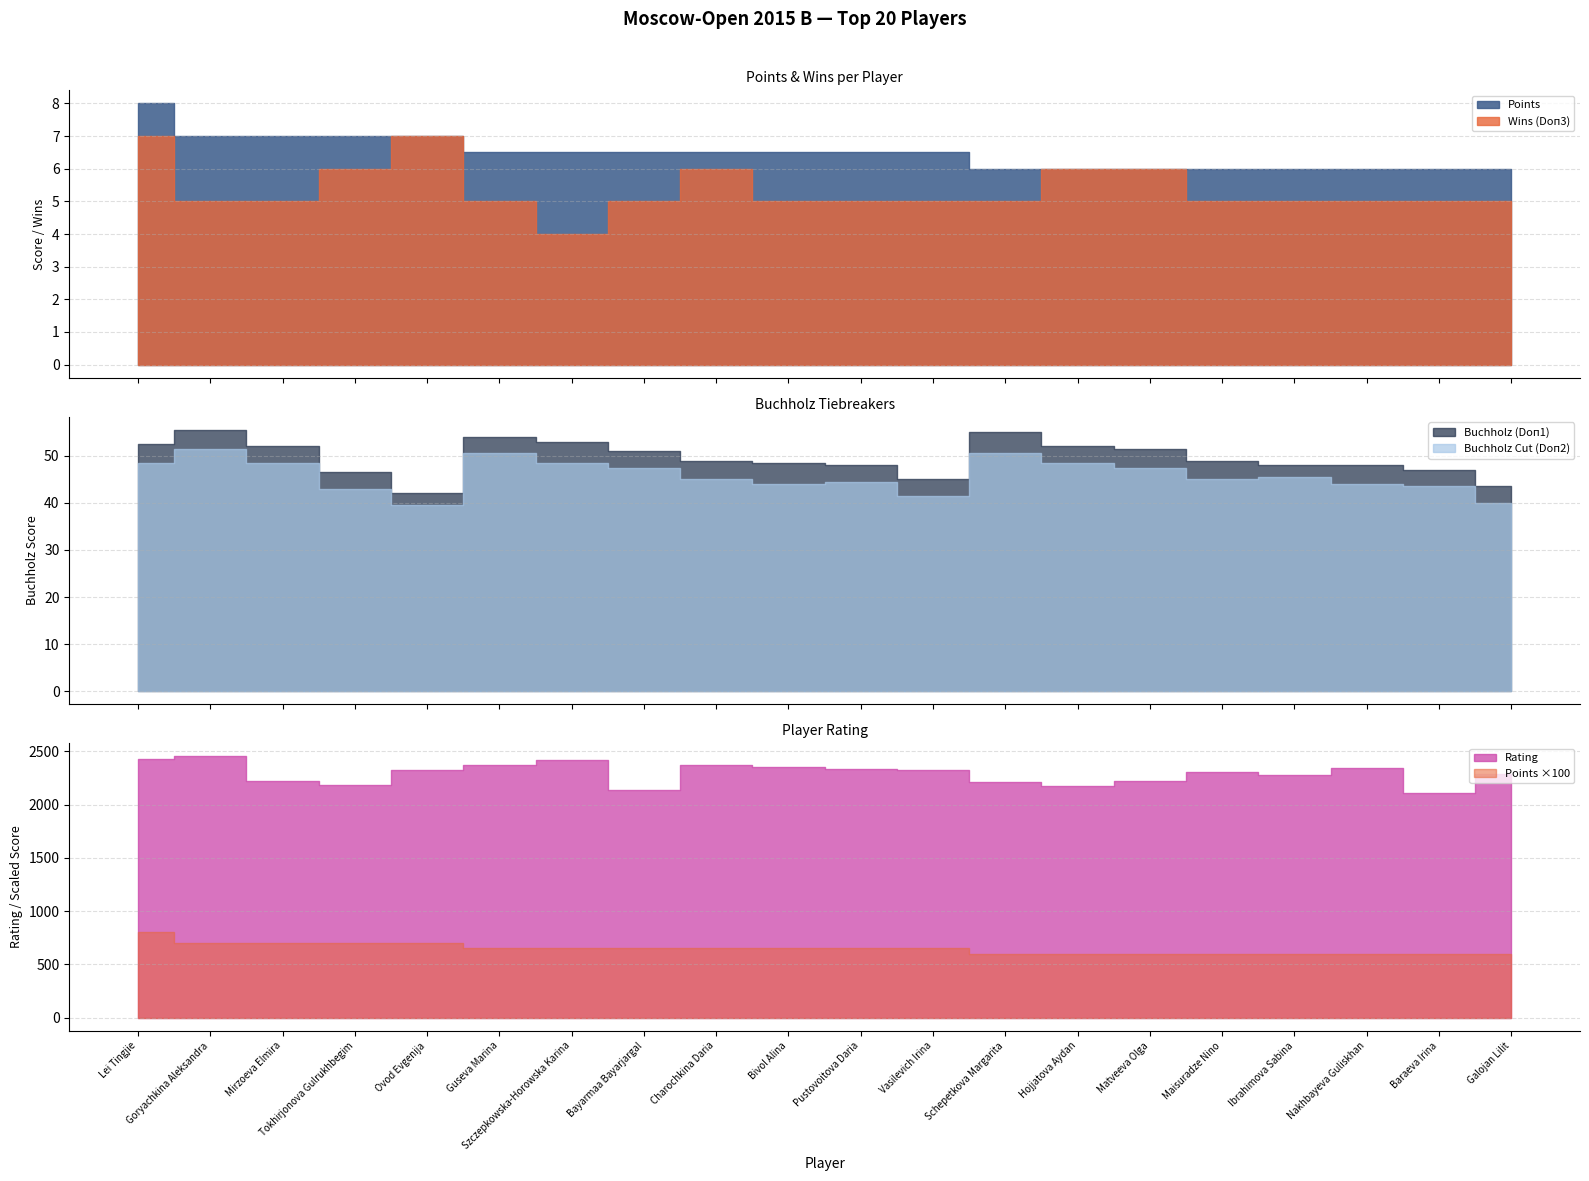

List the labels in order of Buchholz Cut (Doп2) value, smallest first.

Ovod Evgenija, Galojan Lilit, Vasilevich Irina, Tokhirjonova Gulrukhbegim, Baraeva Irina, Bivol Alina, Nakhbayeva Guliskhan, Pustovoitova Daria, Charochkina Daria, Maisuradze Nino, Ibrahimova Sabina, Bayarmaa Bayarjargal, Matveeva Olga, Lei Tingjie, Mirzoeva Elmira, Szczepkowska-Horowska Karina, Hojjatova Aydan, Guseva Marina, Schepetkova Margarita, Goryachkina Aleksandra